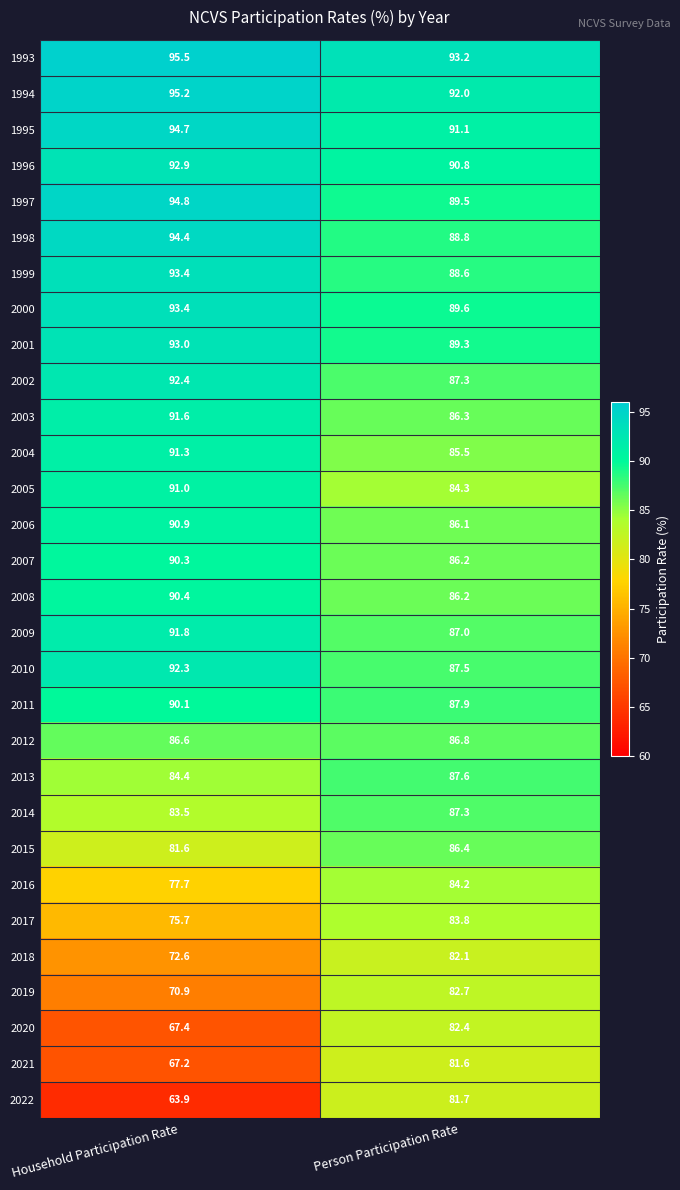

What is the approximate value of 1999 at Household Participation Rate?

93.4